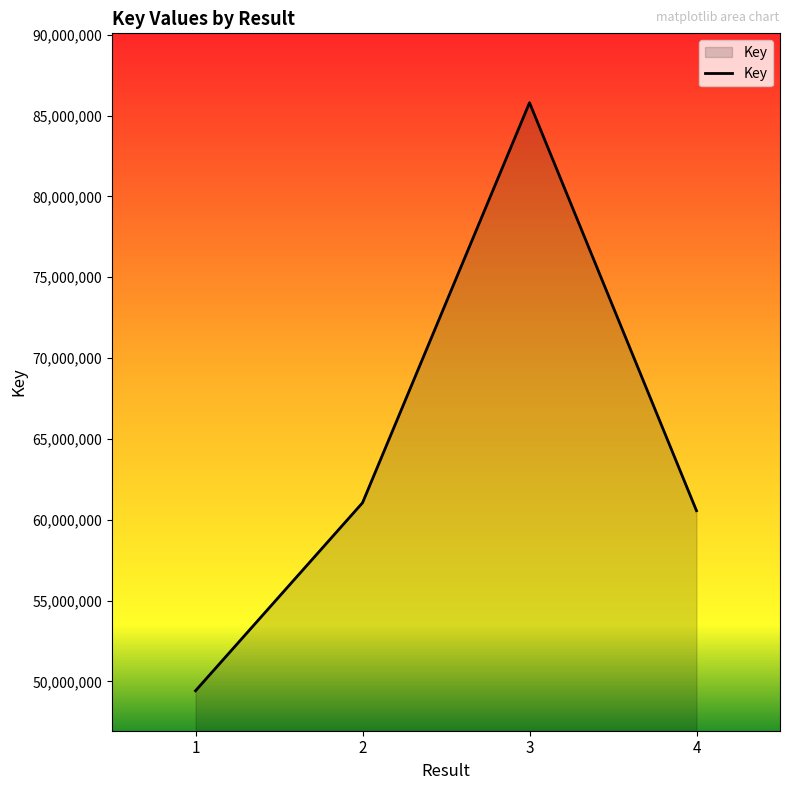

At which label is the value closest to 67610693?

2